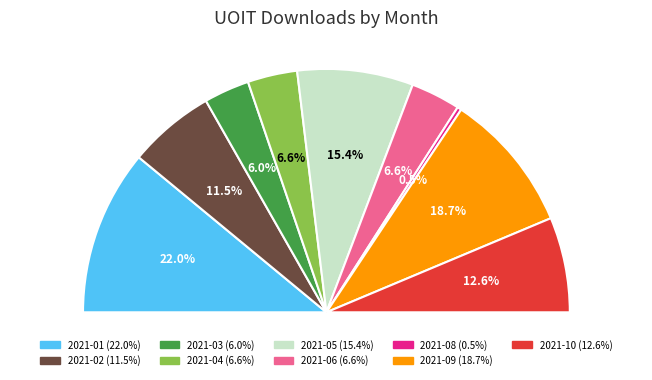

Is 2021-04 the majority of the pie?

No